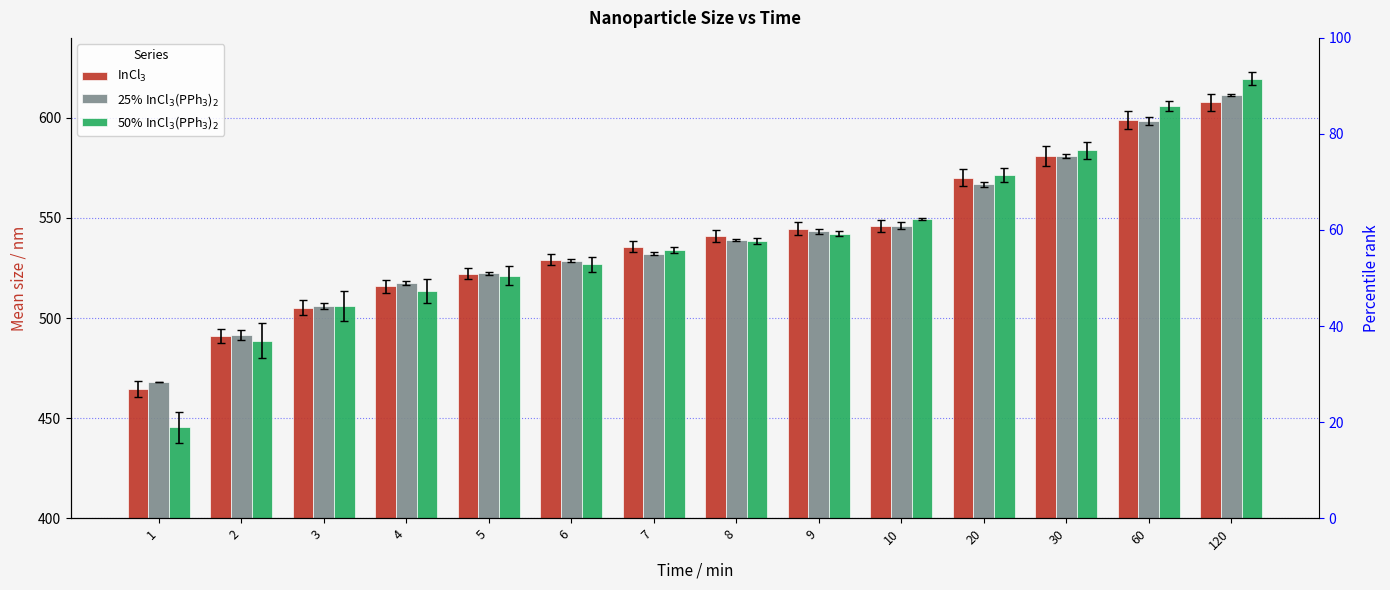

Which series has the largest total across all categories?

InCl$_3$